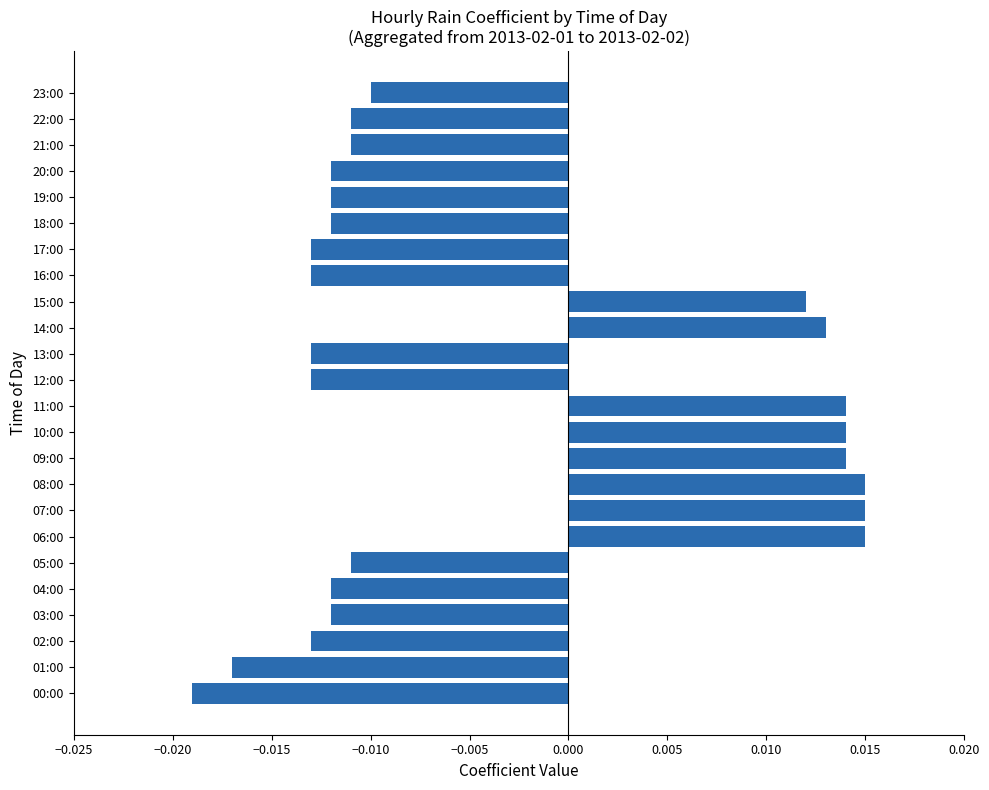

How many series are shown in this chart?

1